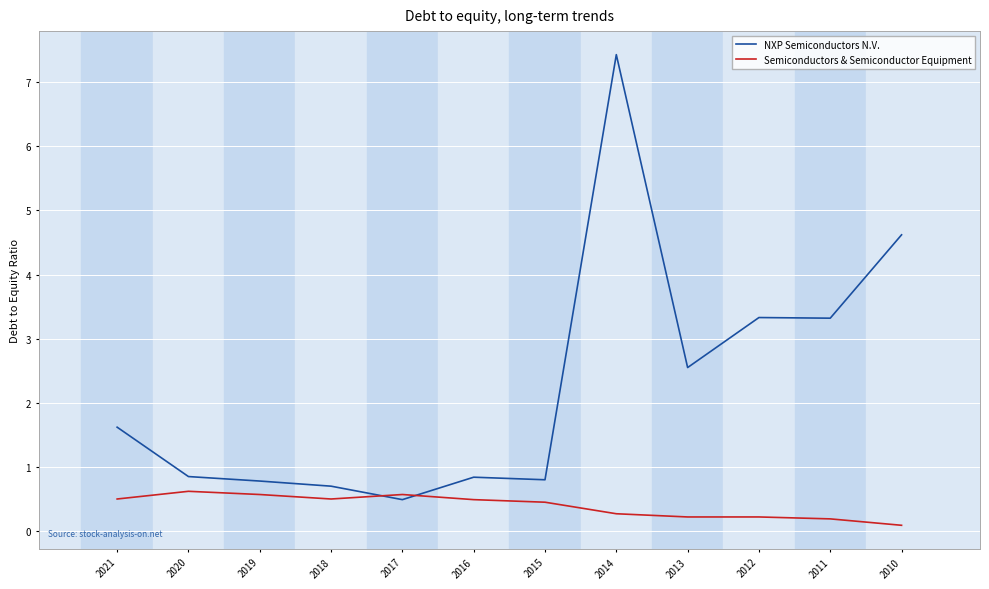

What is the difference between the maximum and minimum values in the Semiconductors & Semiconductor Equipment series?

0.5